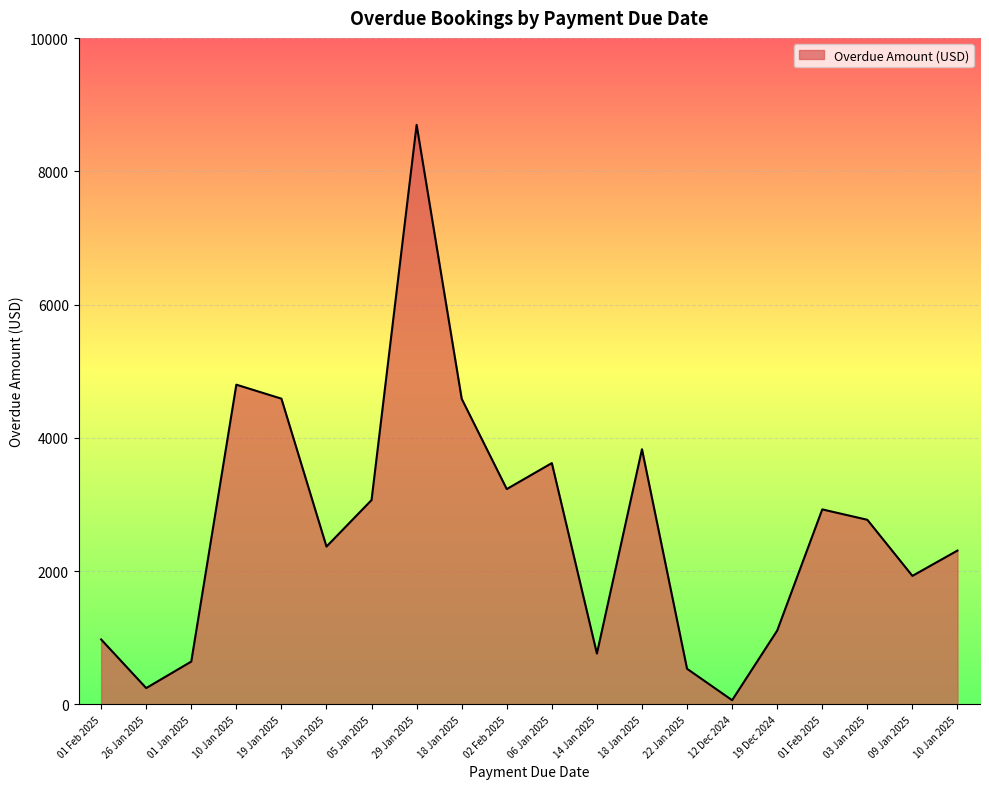

Does the chart display data point markers on the line(s)?

No